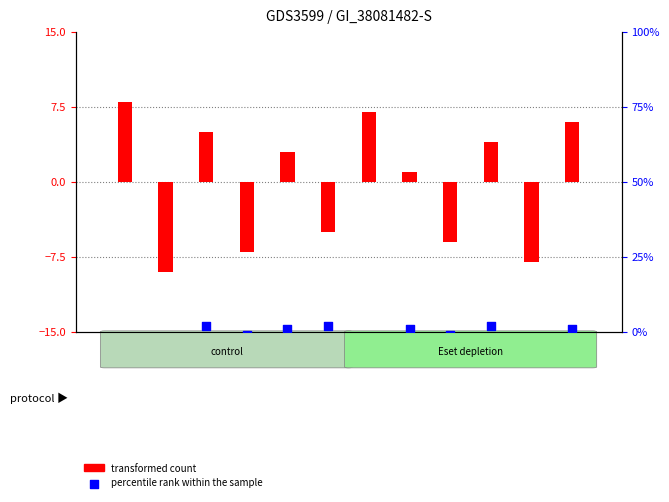

Is the value of transformed count at TGV greater than the value of percentile rank within the sample at DOB?

Yes